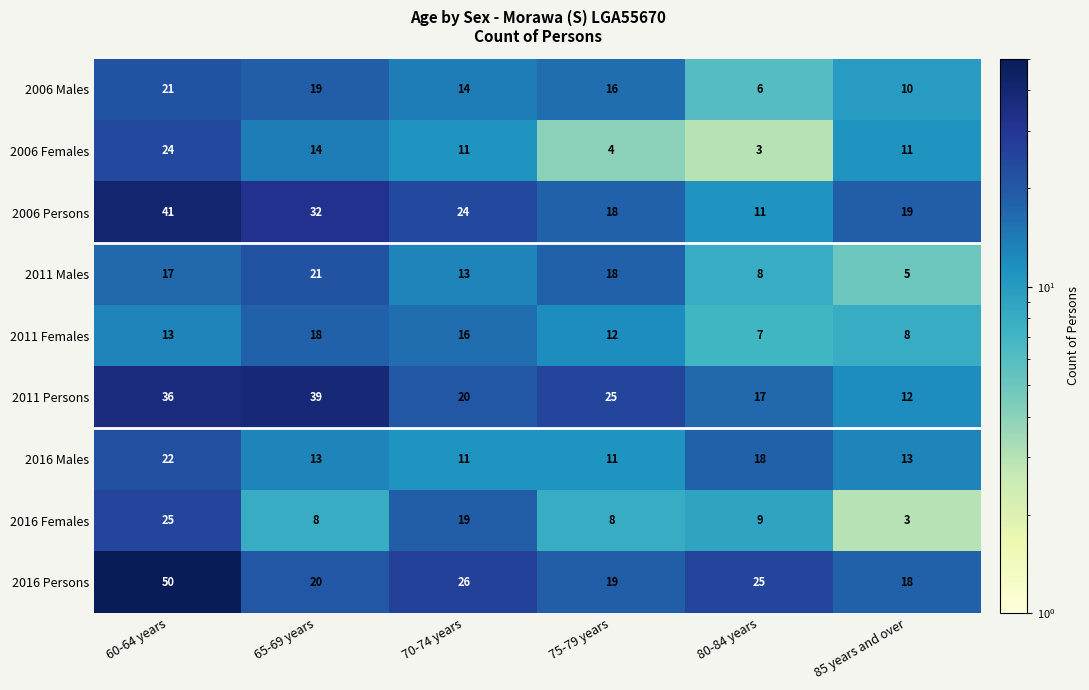

What is the difference between the maximum and minimum values in the 2011 Persons series?

27